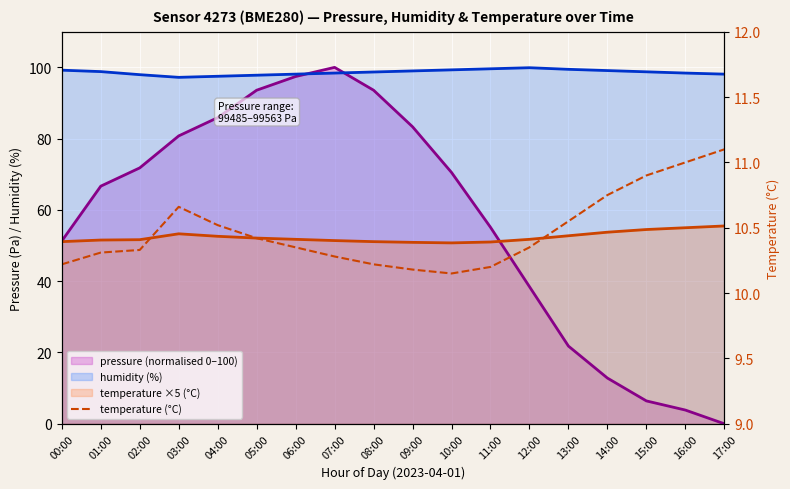

What is the average value?

10.5